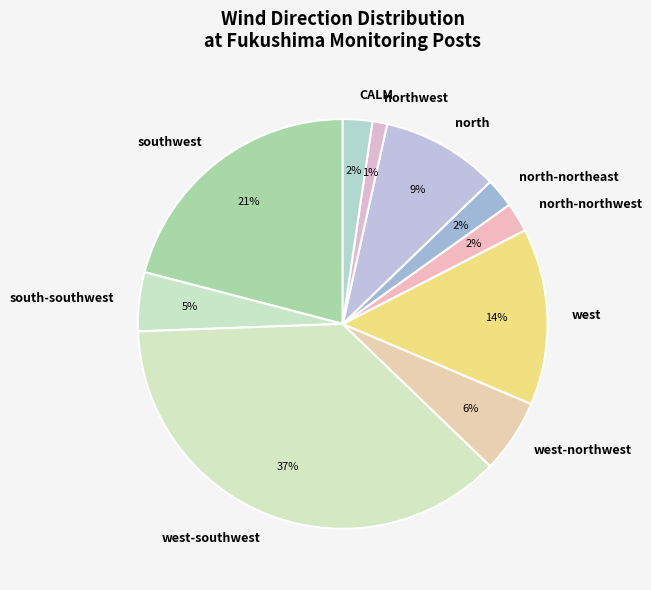

To the nearest percent, what portion does north-northwest represent?

2%